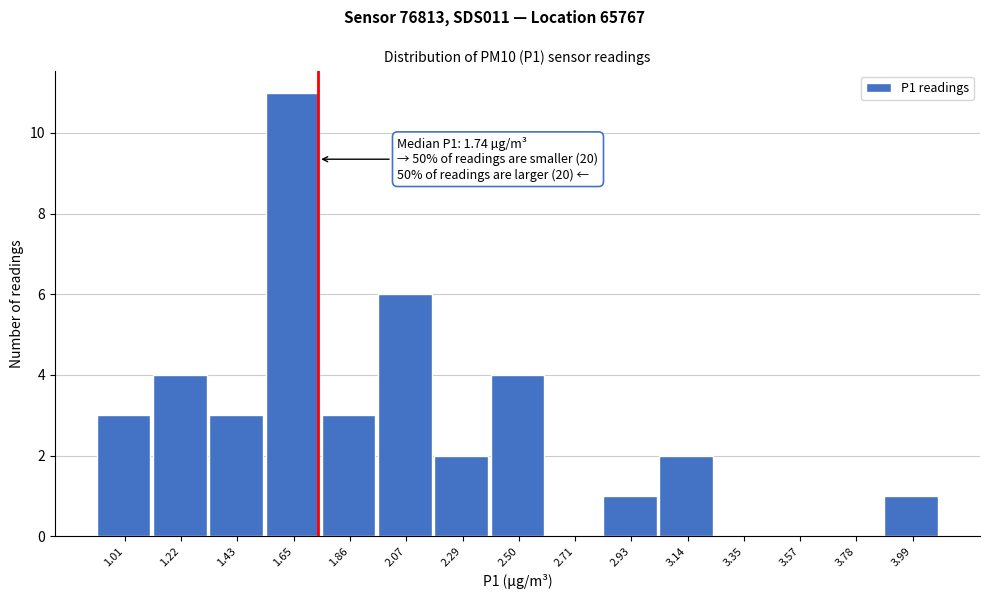

Over which range of the x-axis is the bar tallest?

1.55 to 1.75